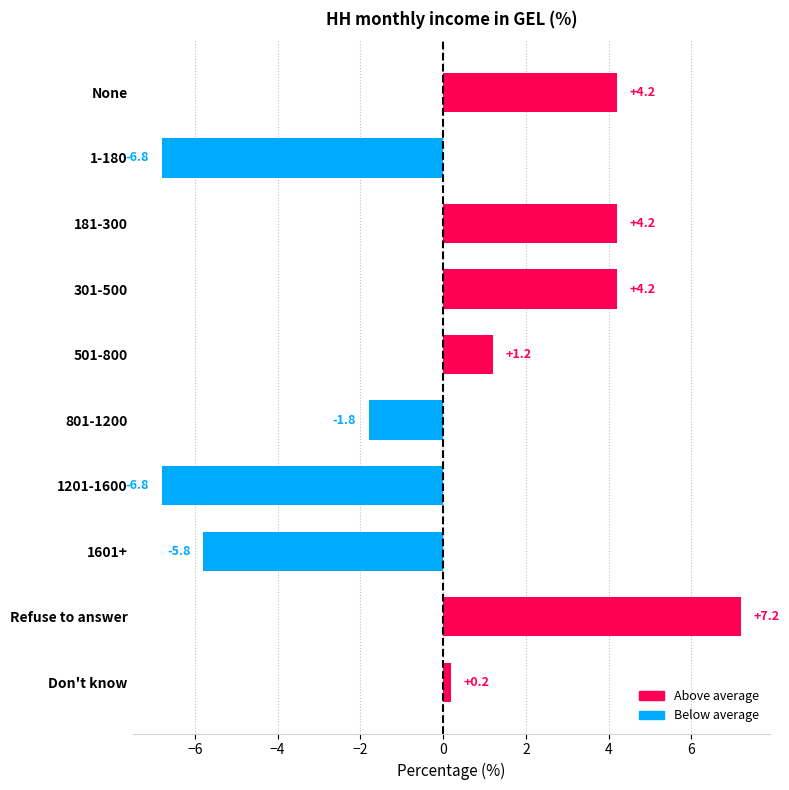

The value at 1601+ is -3.5. True or false?

False